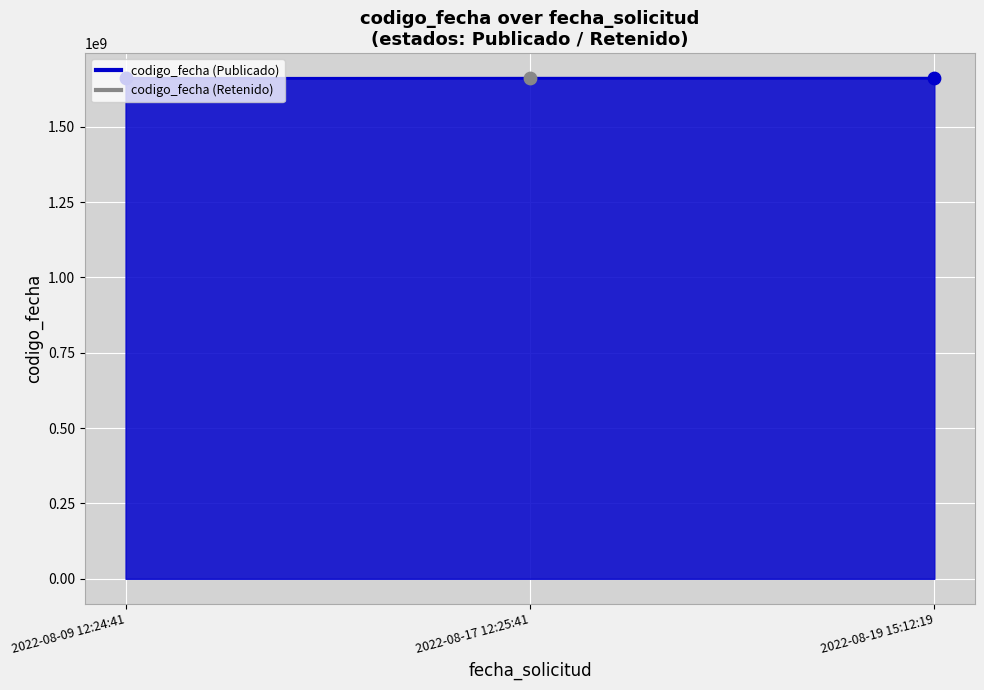

Approximately how many times larger is the value at 2022-08-19 15:12:19 compared to 2022-08-17 12:25:41?

1.0